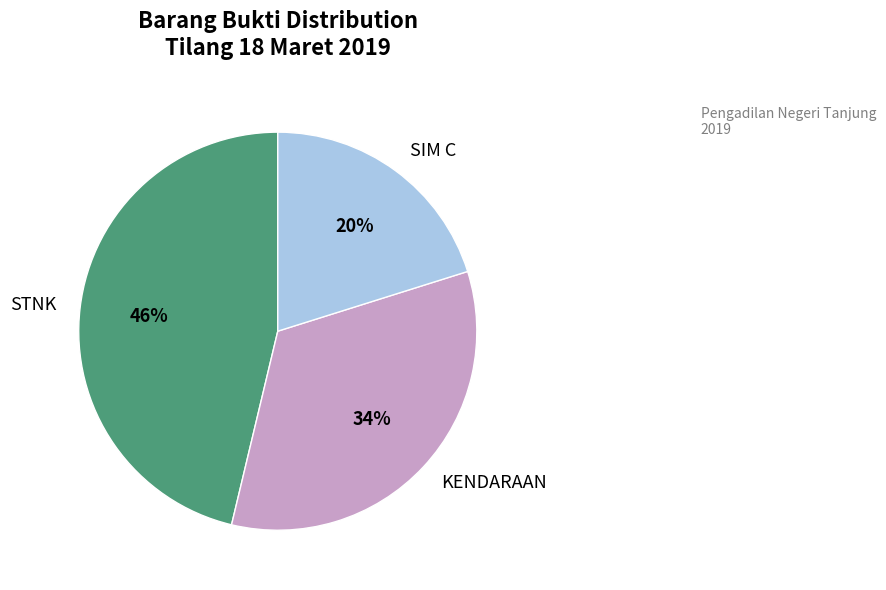

To the nearest percent, what is the difference between the largest and smallest slice percentages?

26%